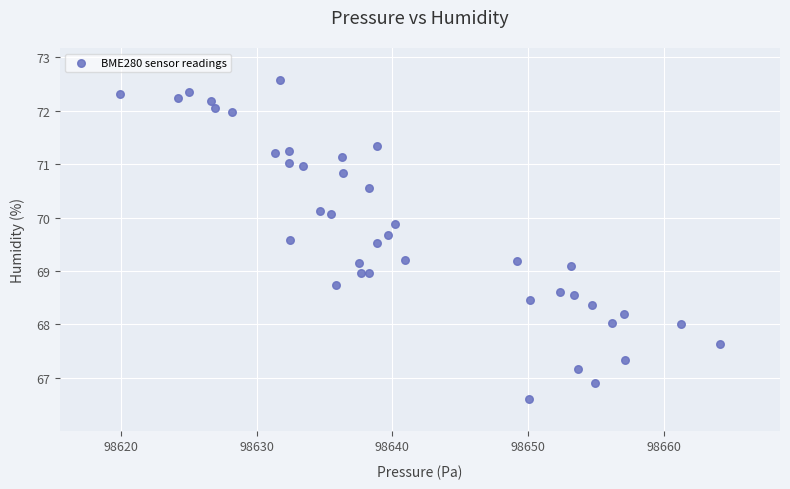

What is the range of X values (max minus min)?

44.3